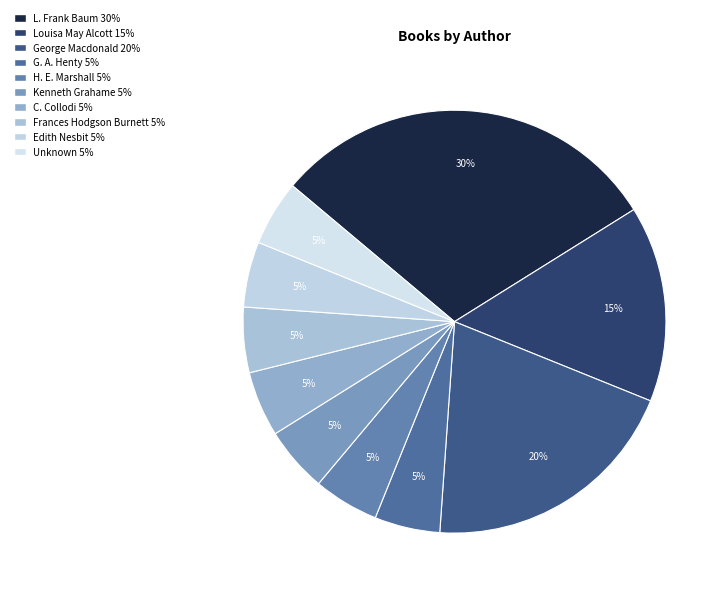

What is the ratio of the value at Frances Hodgson Burnett to the value at C. Collodi?

1.0